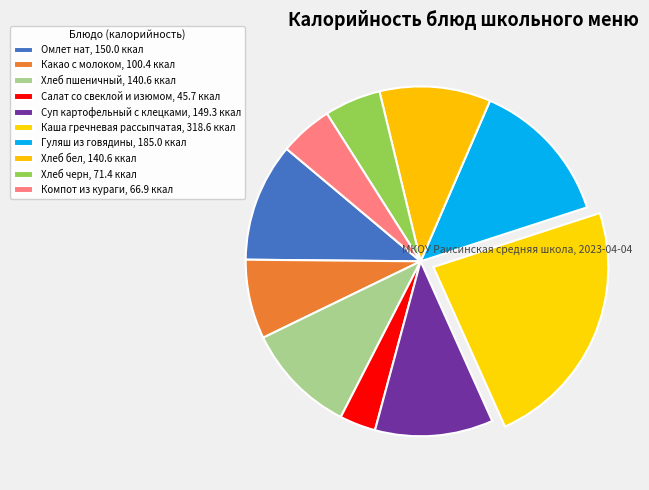

How many slices are in this pie chart?

10